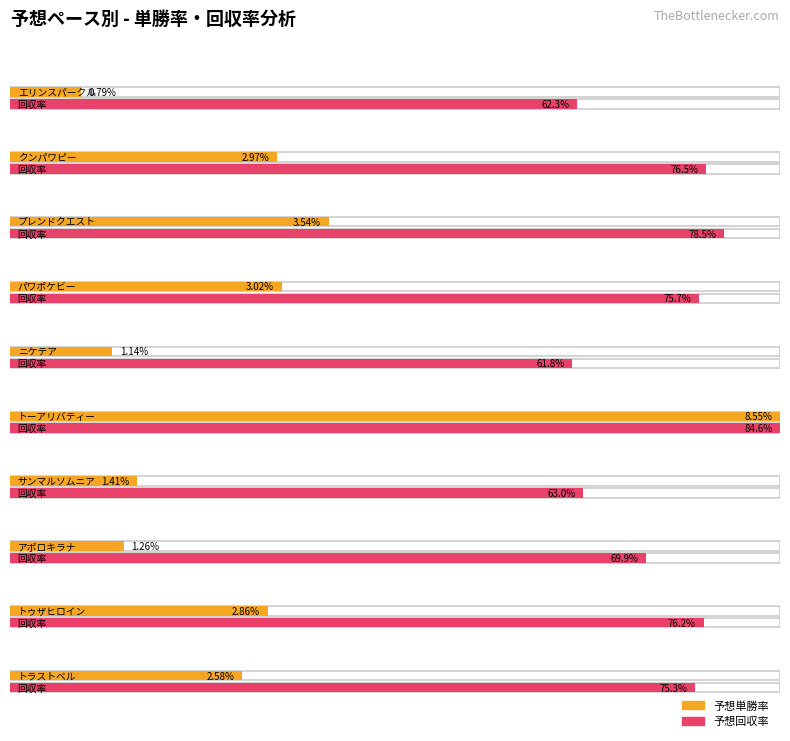

What is the label of the 4th bar from the right?

サンマルソムニア